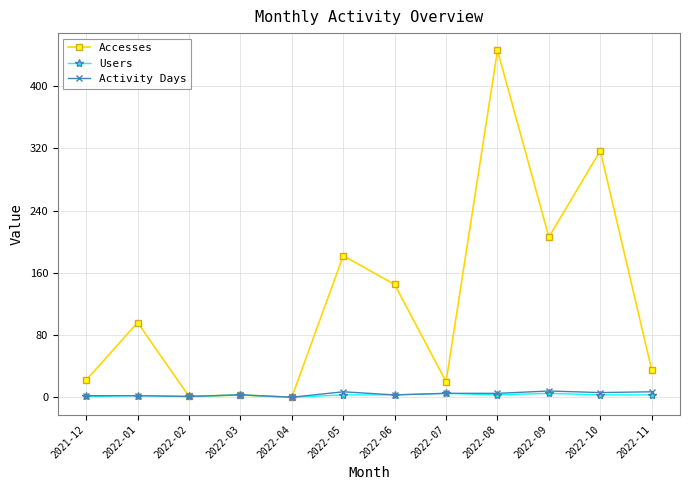

How many values in the Accesses series are below 96?

6